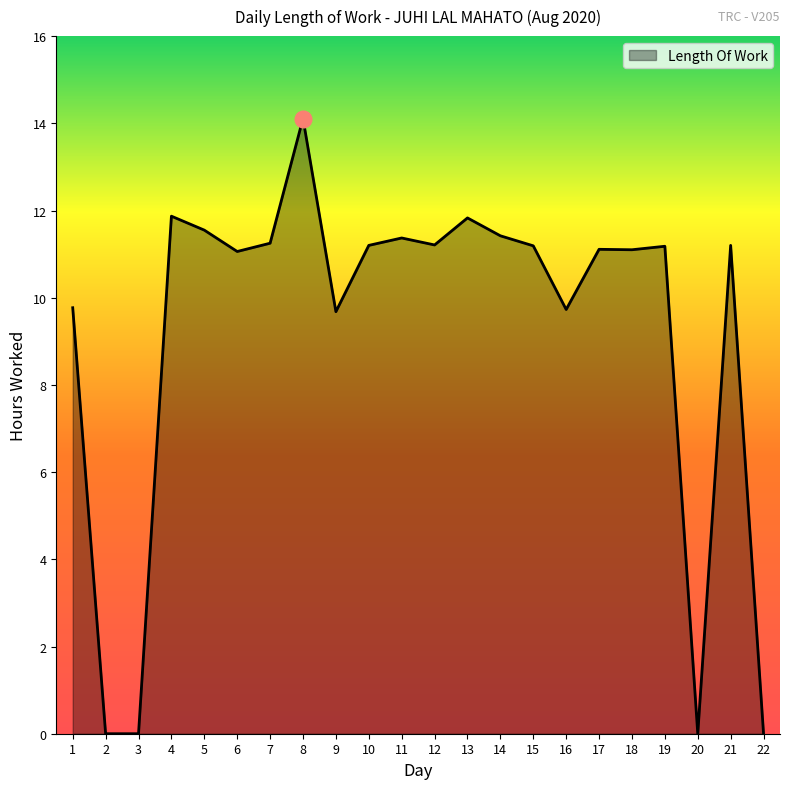

Where is the data nearest to the value 7?

9